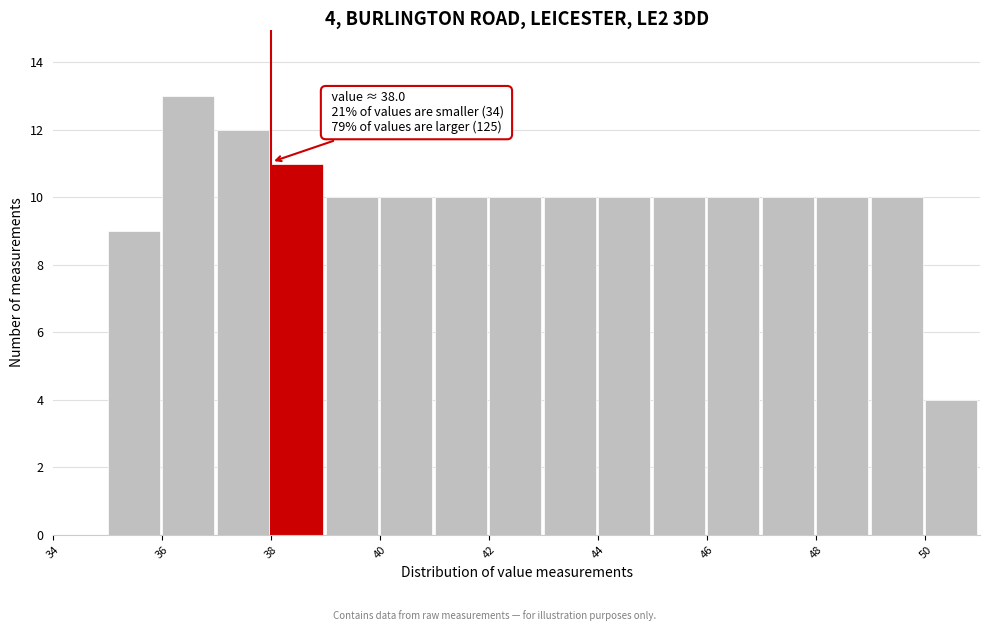

Which range on the x-axis has the tallest bar?

36 to 37